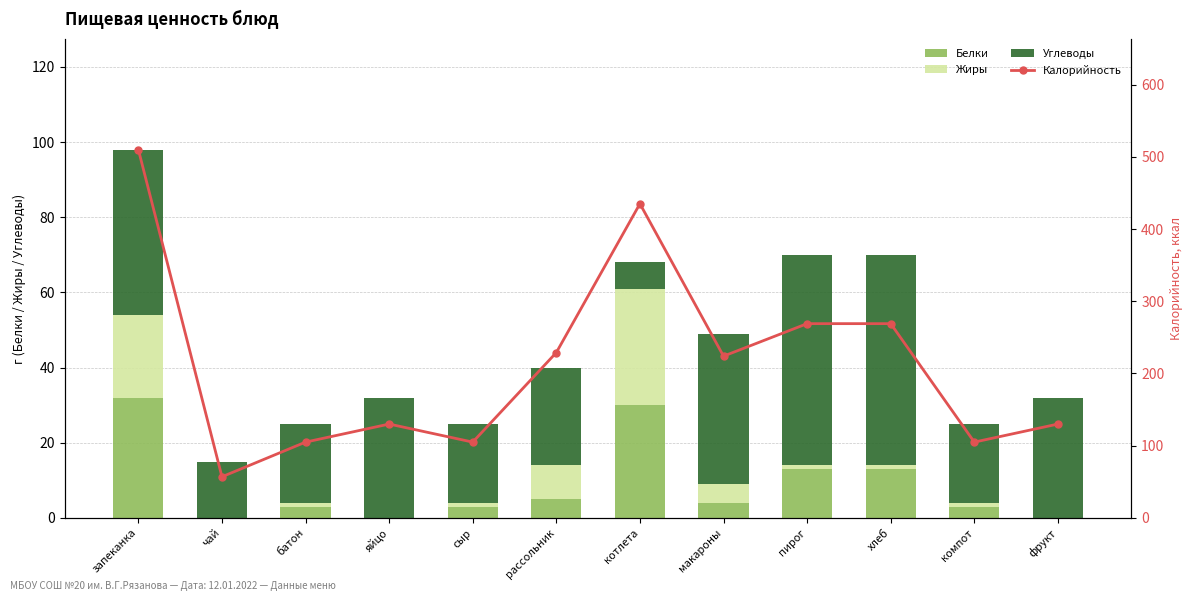

Does the chart contain any negative values?

No